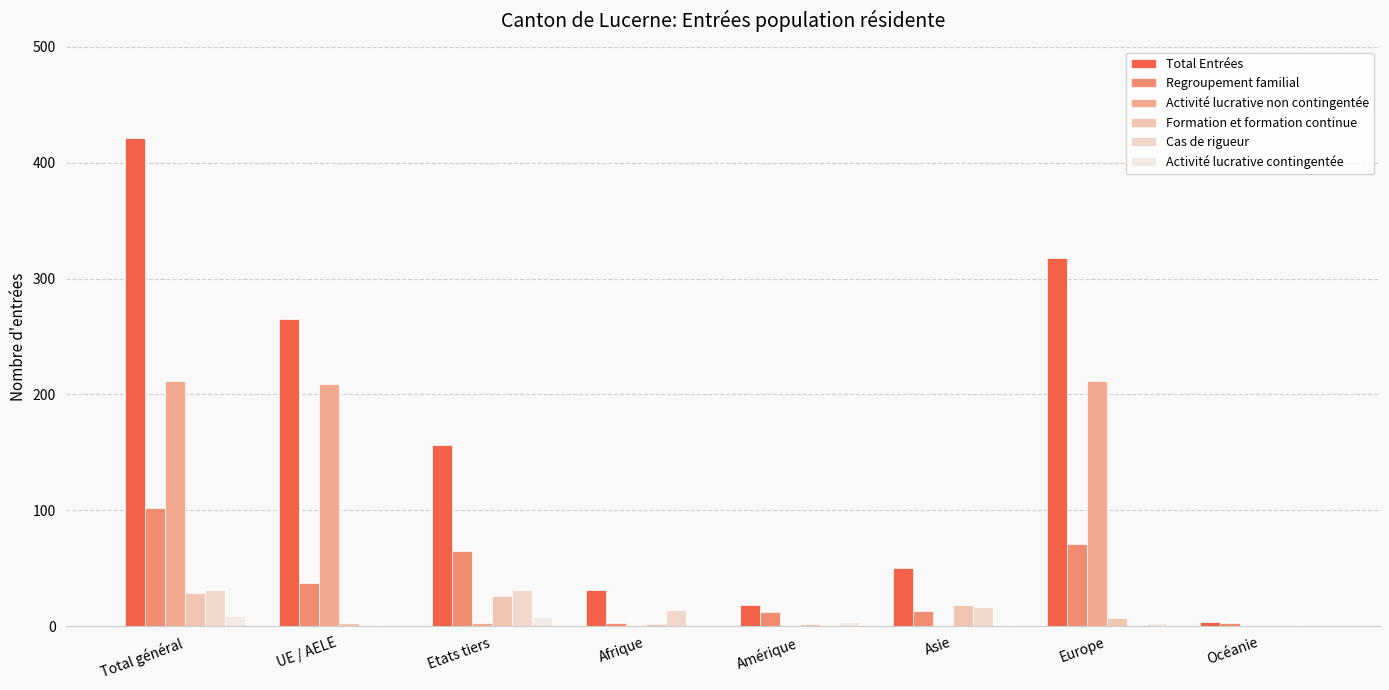

Which series has the largest range (max minus min)?

Total Entrées